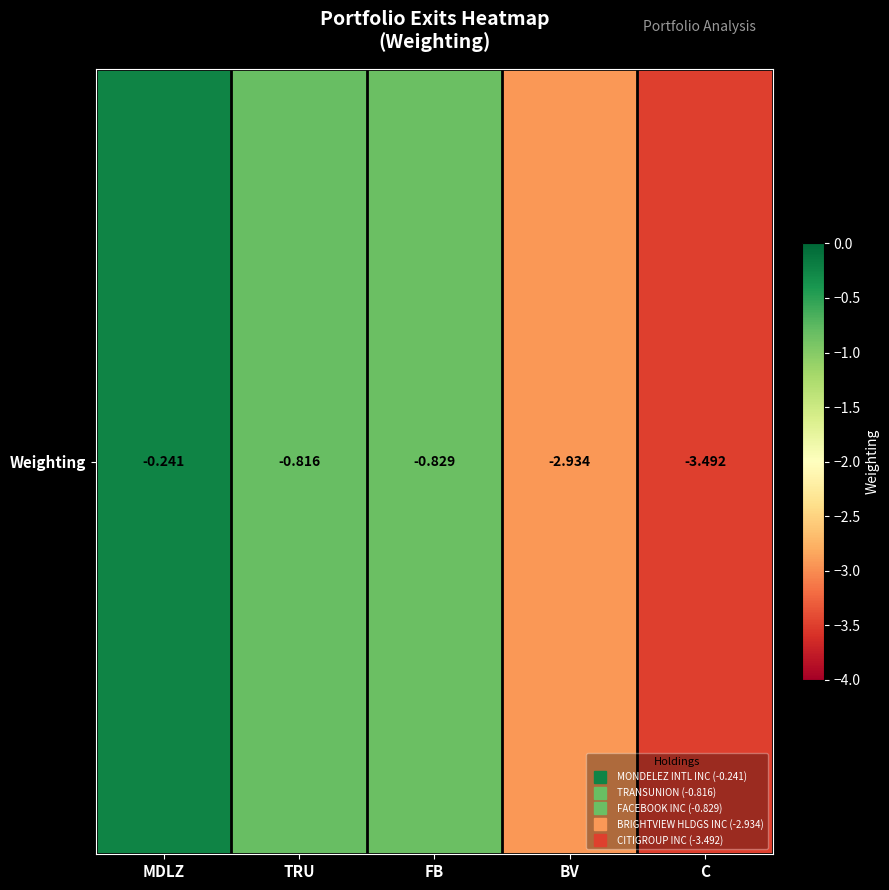

What is the change in value from MDLZ to TRU?

-0.6